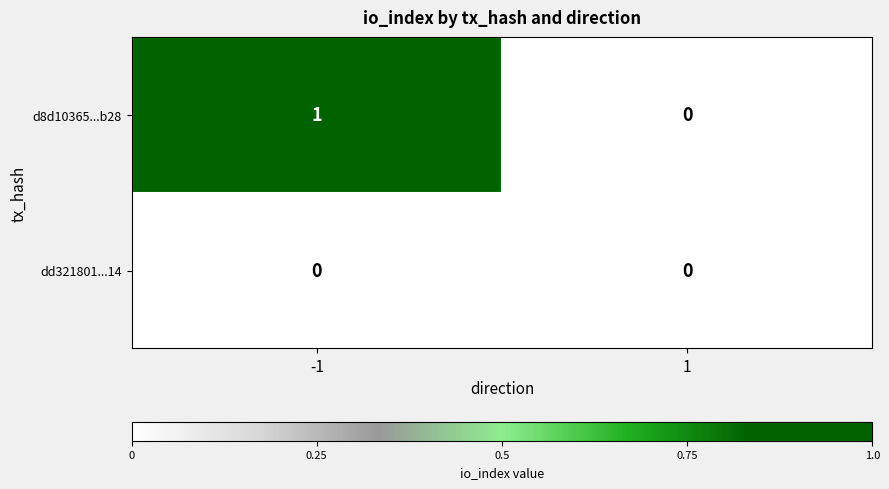

Is the value of dd321801...14 at -1 greater than the value of d8d10365...b28 at -1?

No